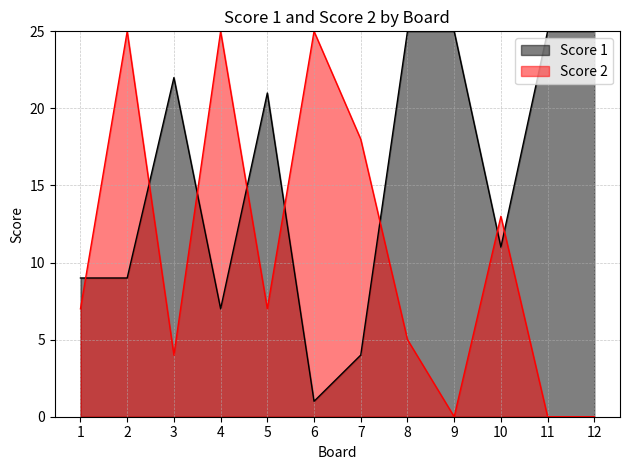

Rank the series by their average value, from lowest to highest.

Score 2, Score 1